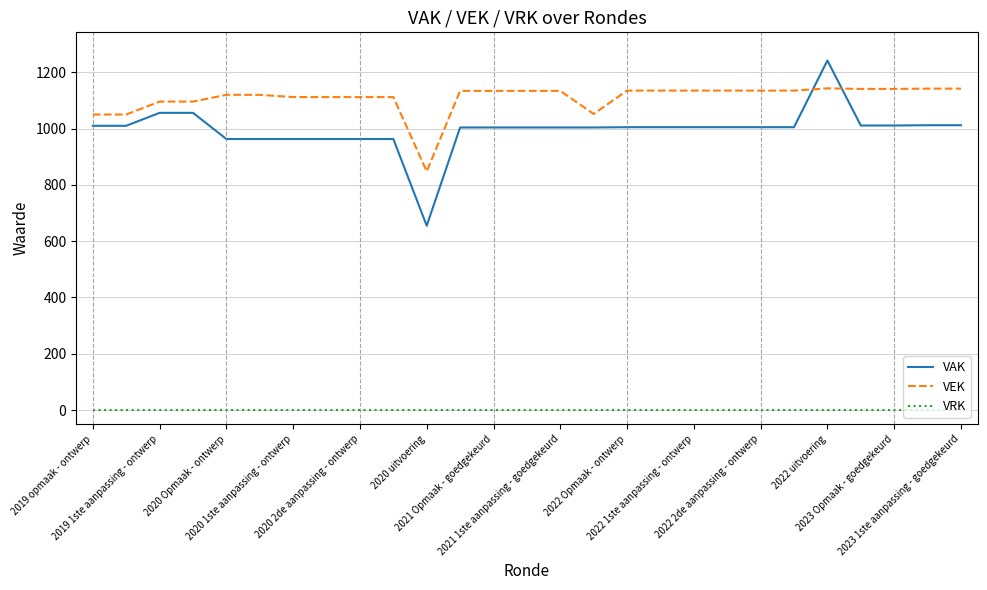

True or false: VAK and VRK intersect in this chart.

False